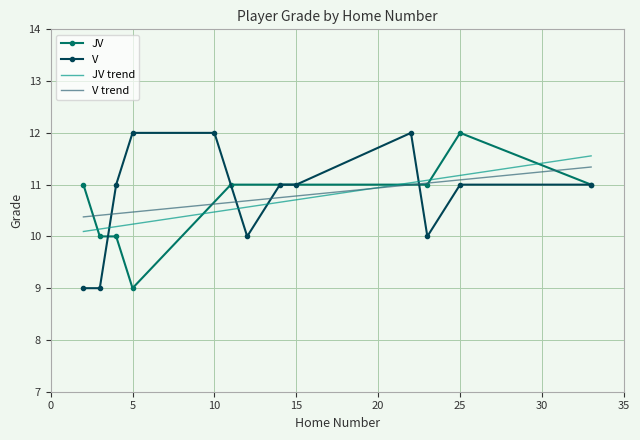

Which category has the lowest value in the JV series?

5